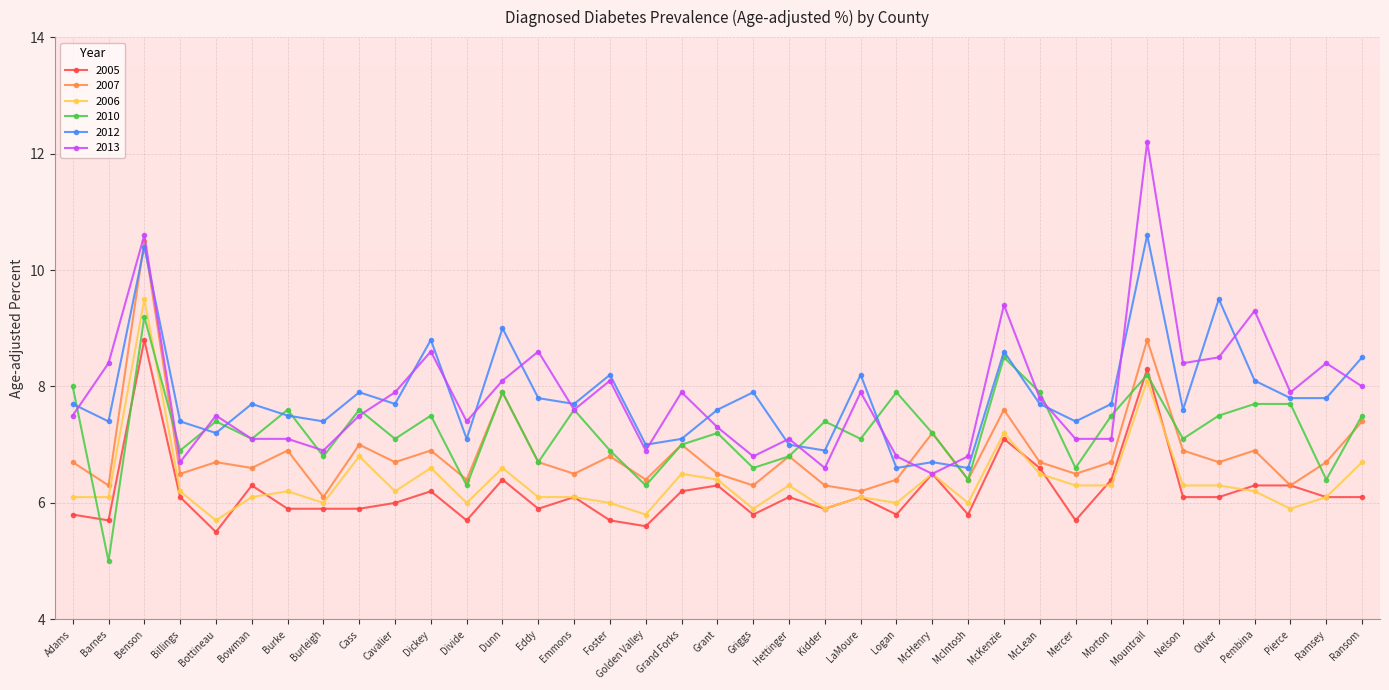

Which series changed the most between Griggs and Kidder?

2012